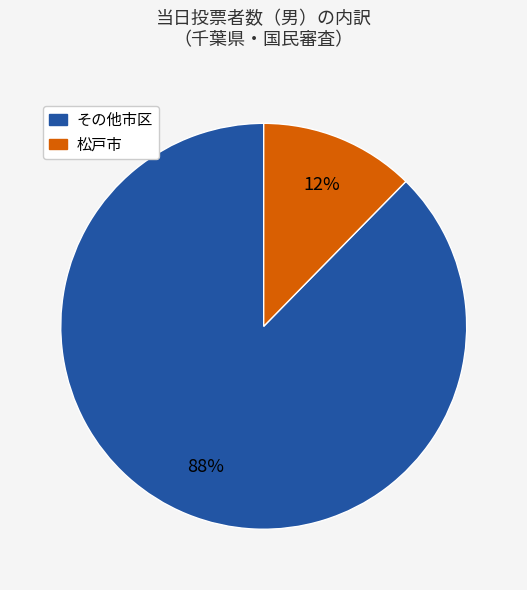

Is there any slice that represents more than half of the pie?

Yes